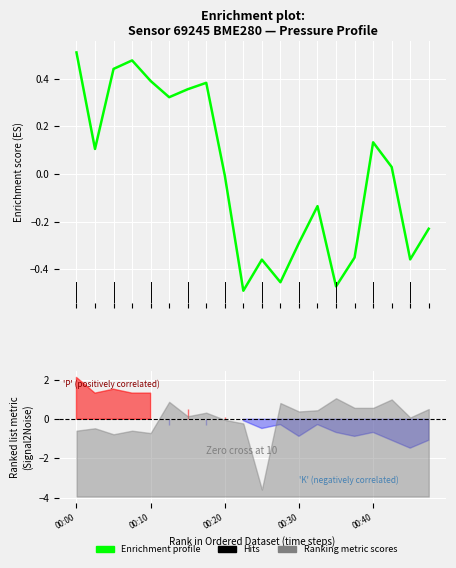

How many interior local valleys (lower than both neighbors) does the data have?

6